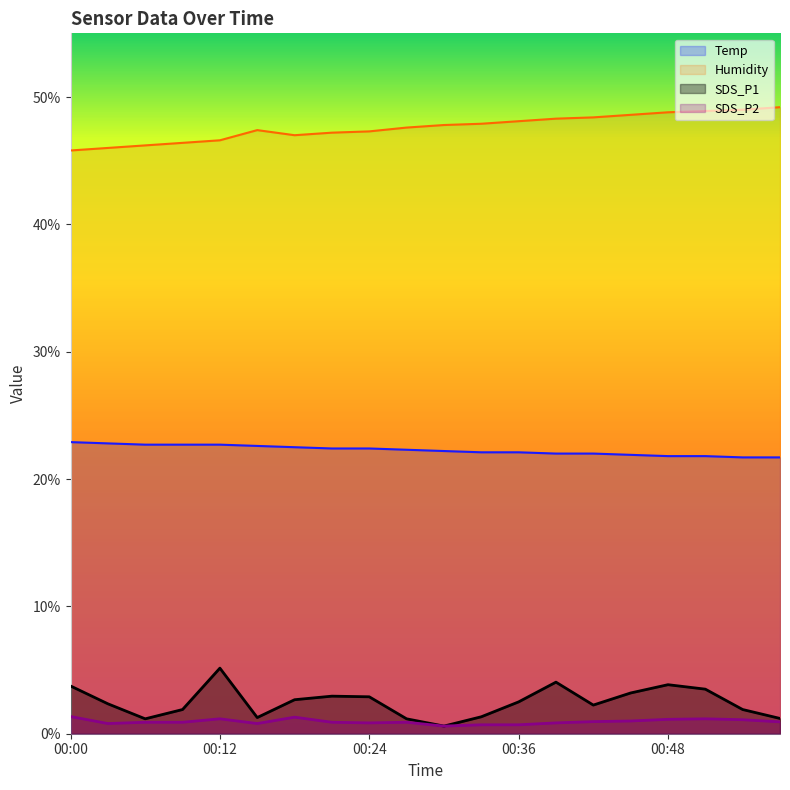

What is the difference between the second highest and second lowest values in the SDS_P2 series?

0.6